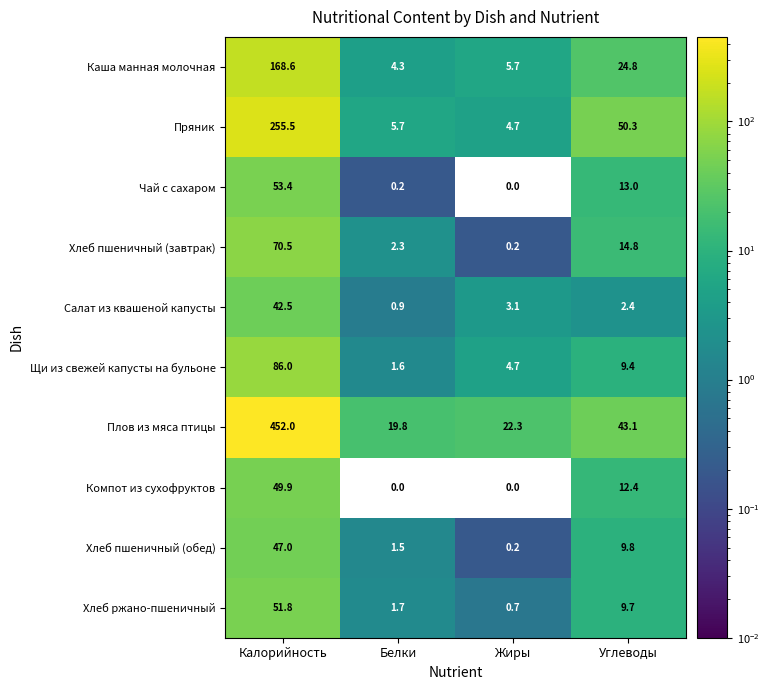

What is the total value across all series at Жиры?

41.6